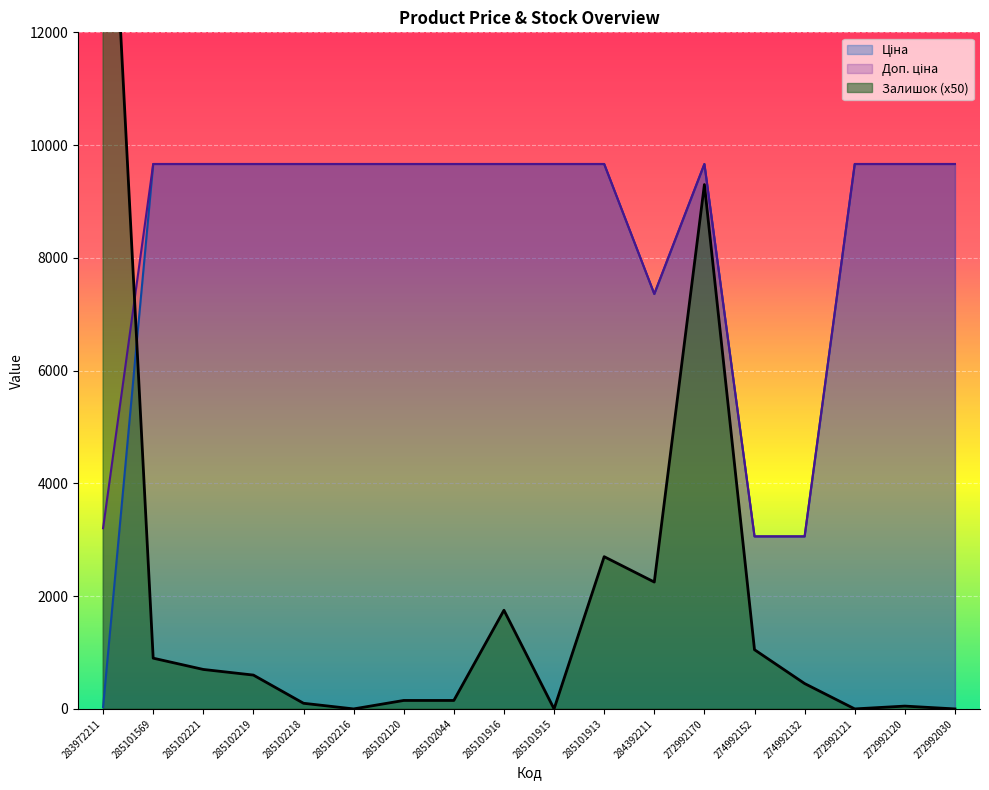

What is the value of the Ціна point at the 9th from the left?

9664.7